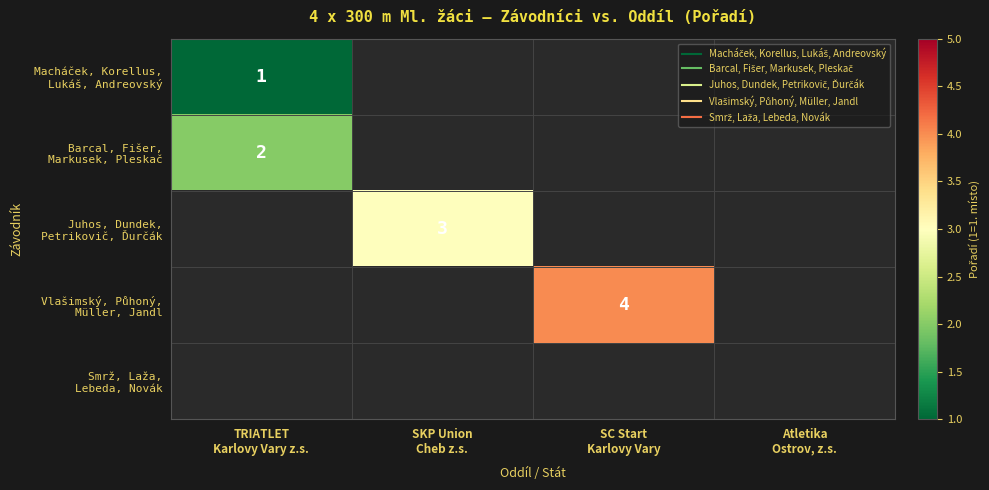

Is the value of Barcal, Fišer, Markusek, Pleskač at TRIATLET Karlovy Vary z.s. greater than the value of Macháček, Korellus, Lukáš, Andreovský at SKP Union Cheb z.s.?

No